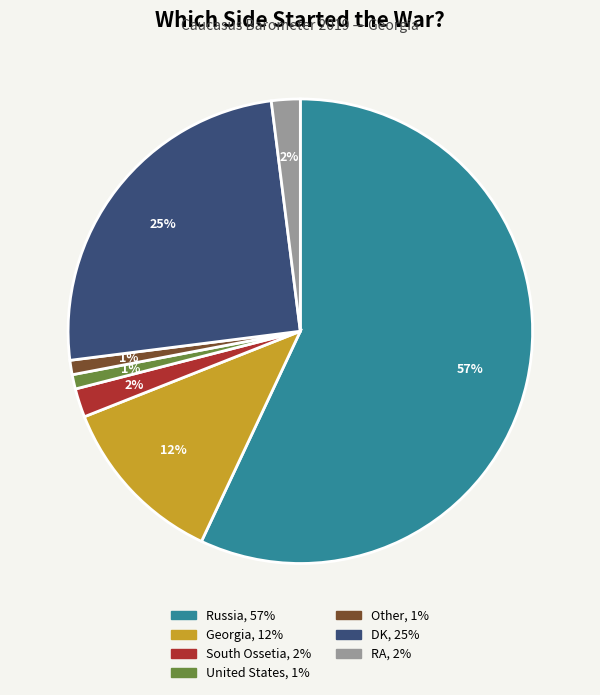

Which slice represents more than half of the pie?

Russia